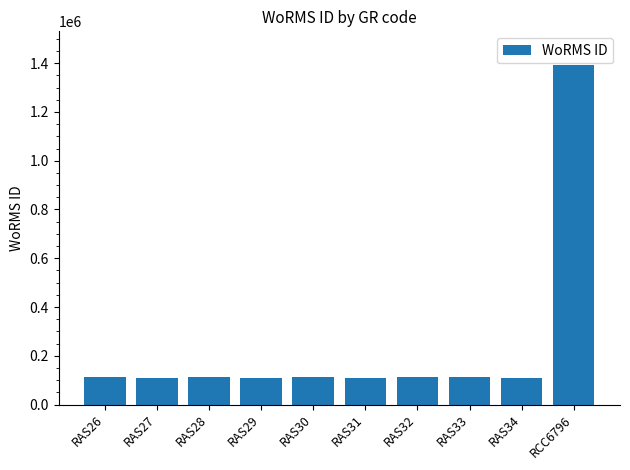

Is it true that the value at RCC6796 is 1391477?

True